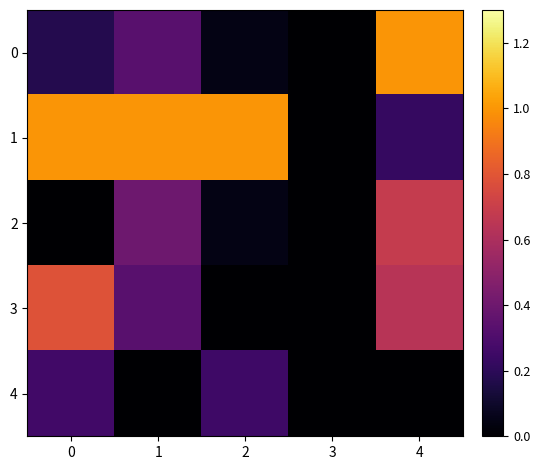

What is the maximum value shown in the chart?

1.0